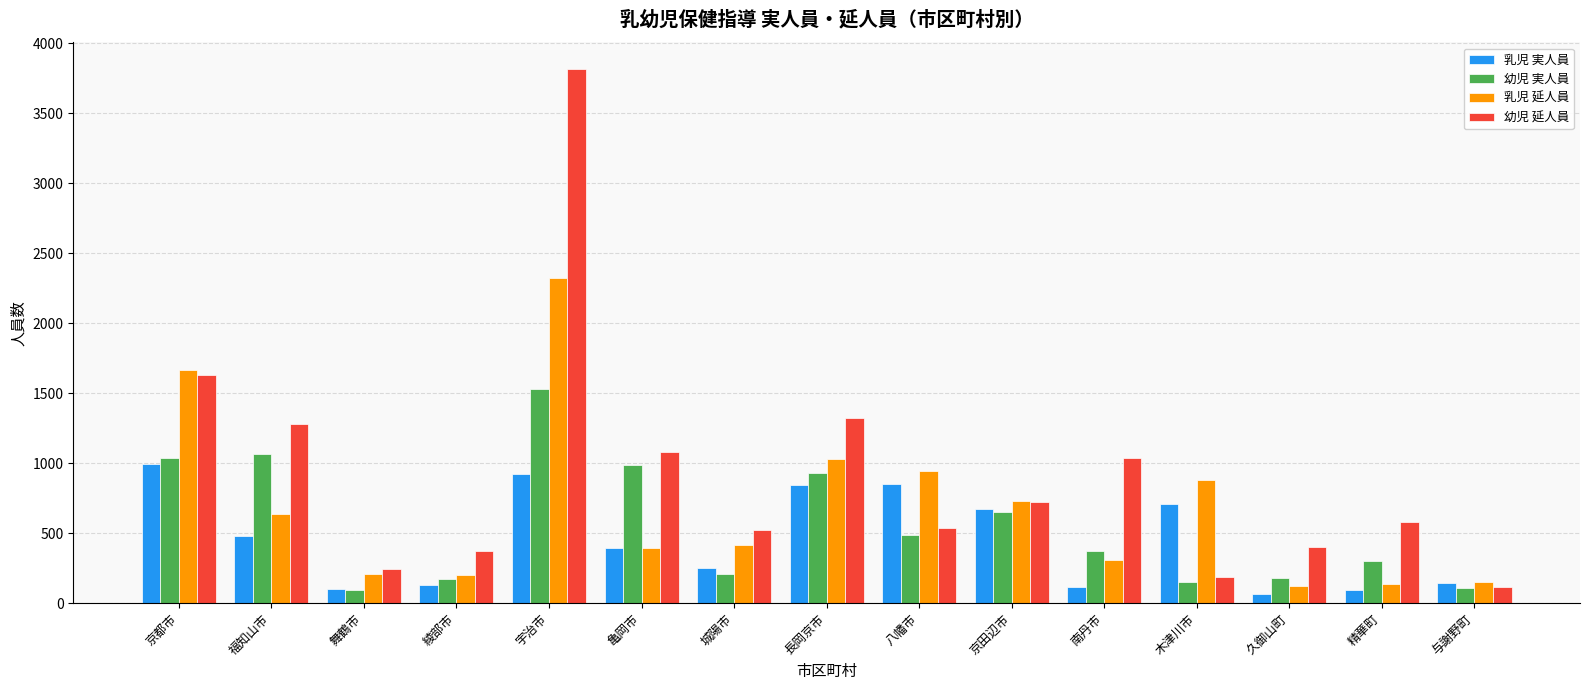

Is it true that 乳児 実人員 equals 365 at 長岡京市?

False